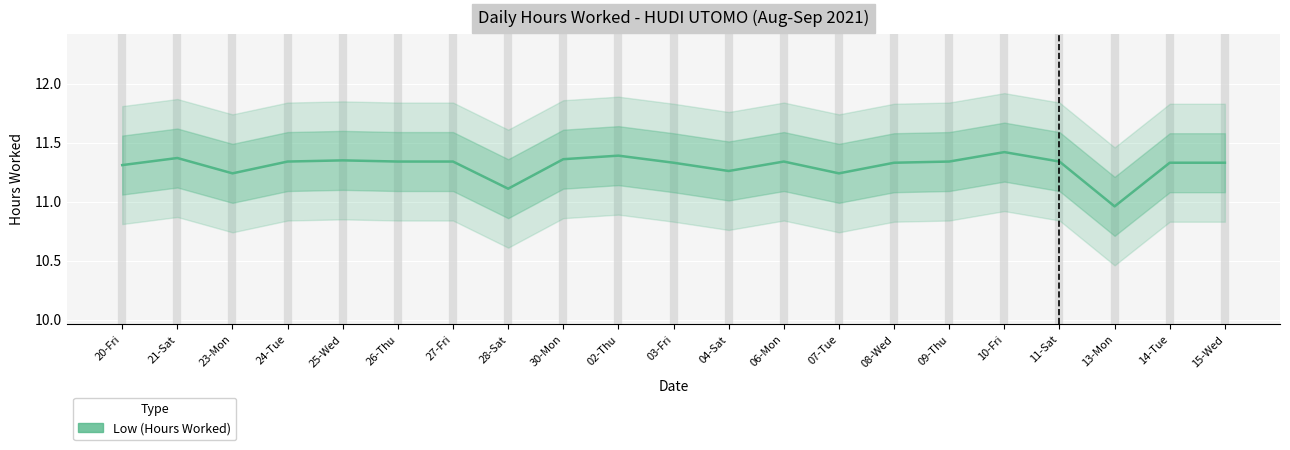

How many interior local peaks (higher than both neighbors) does the data have?

5